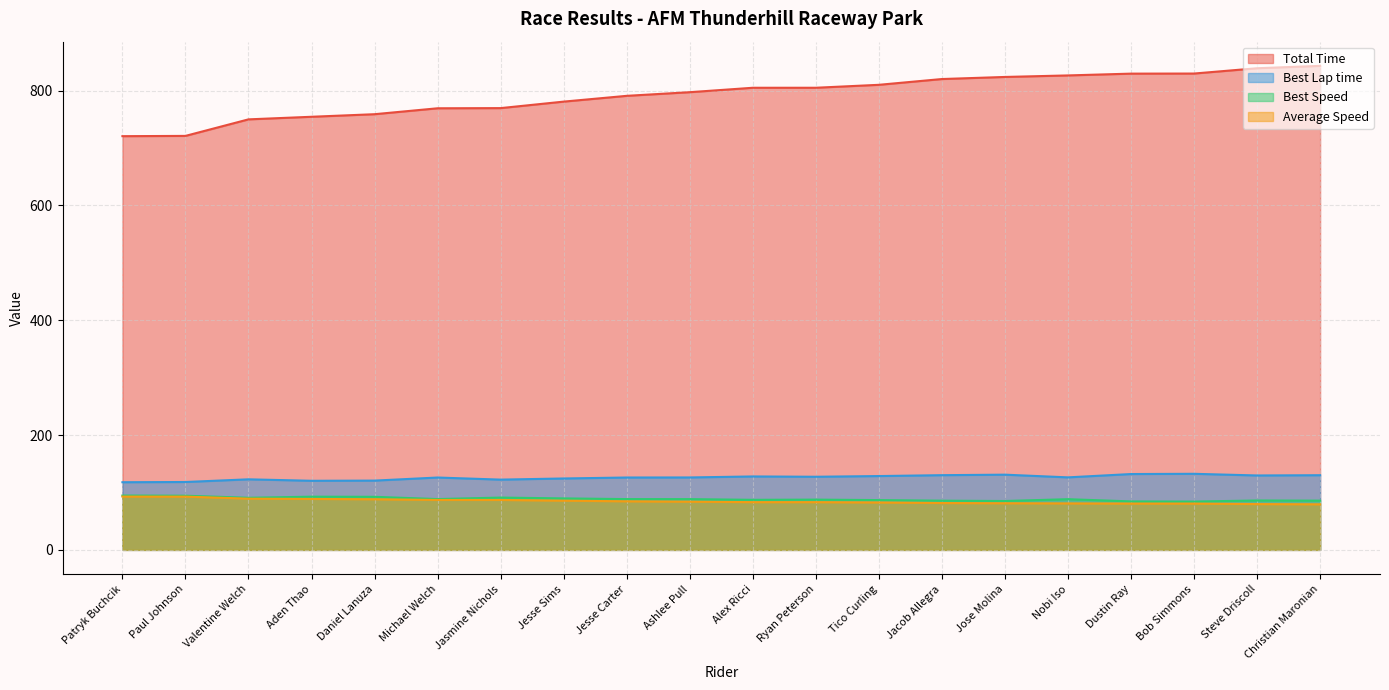

The value of Total Time at Jesse Carter is 791.0. True or false?

True